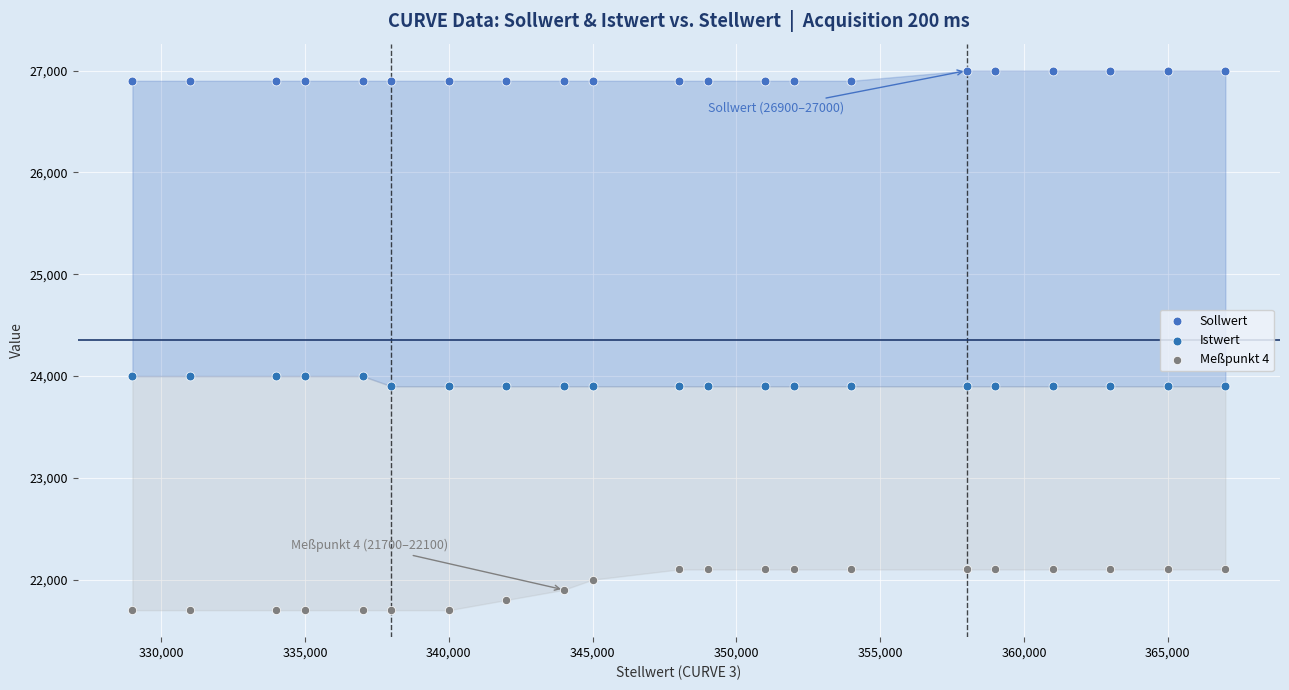

Which series reaches the minimum Y coordinate?

Meßpunkt 4